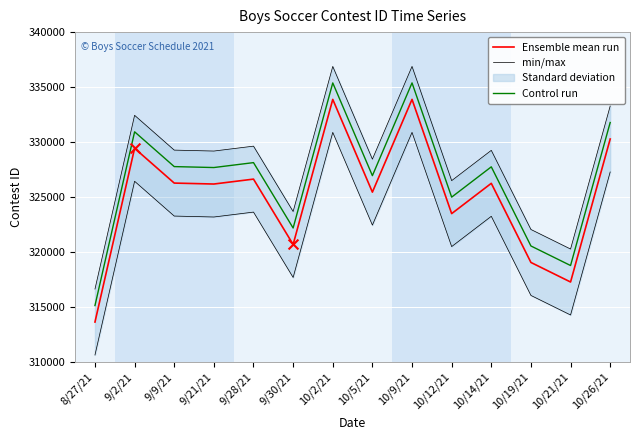

At how many categories does at least one series exceed 325674?

9